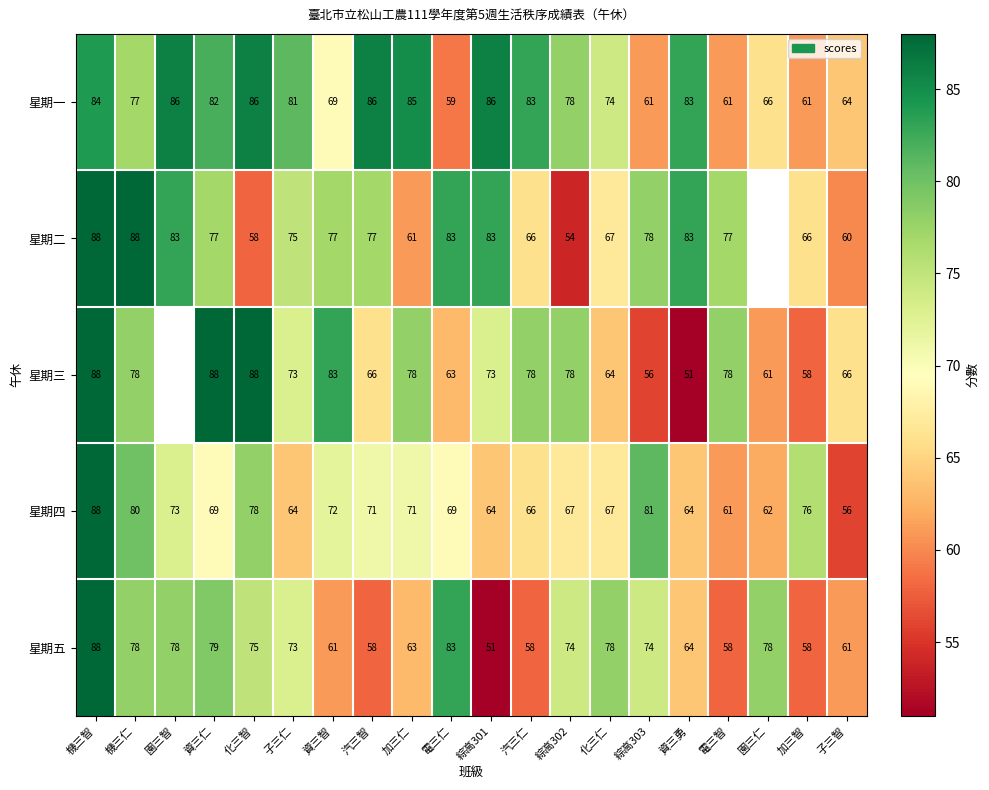

What is the total value across all series at 資三仁?

395